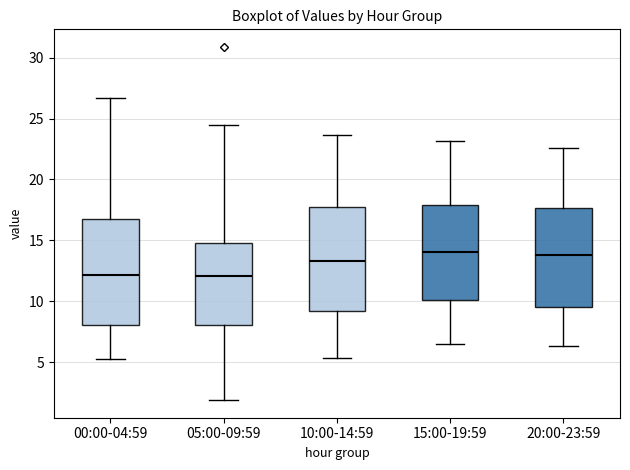

Reading left to right, read every box against the y-axis: the position of its median line, the range the box covers, and the ends of its whiskers. The values are not printed on the chart, so give them approximately, as read against the axis.

00:00-04:59: median 12.0, box 8.0 to 17.0, whiskers 5.5 to 26.5
05:00-09:59: median 12.0, box 8.0 to 15.0, whiskers 2.0 to 24.5
10:00-14:59: median 13.5, box 9.0 to 17.5, whiskers 5.5 to 23.5
15:00-19:59: median 14.0, box 10.0 to 18.0, whiskers 6.5 to 23.0
20:00-23:59: median 14.0, box 9.5 to 17.5, whiskers 6.5 to 22.5